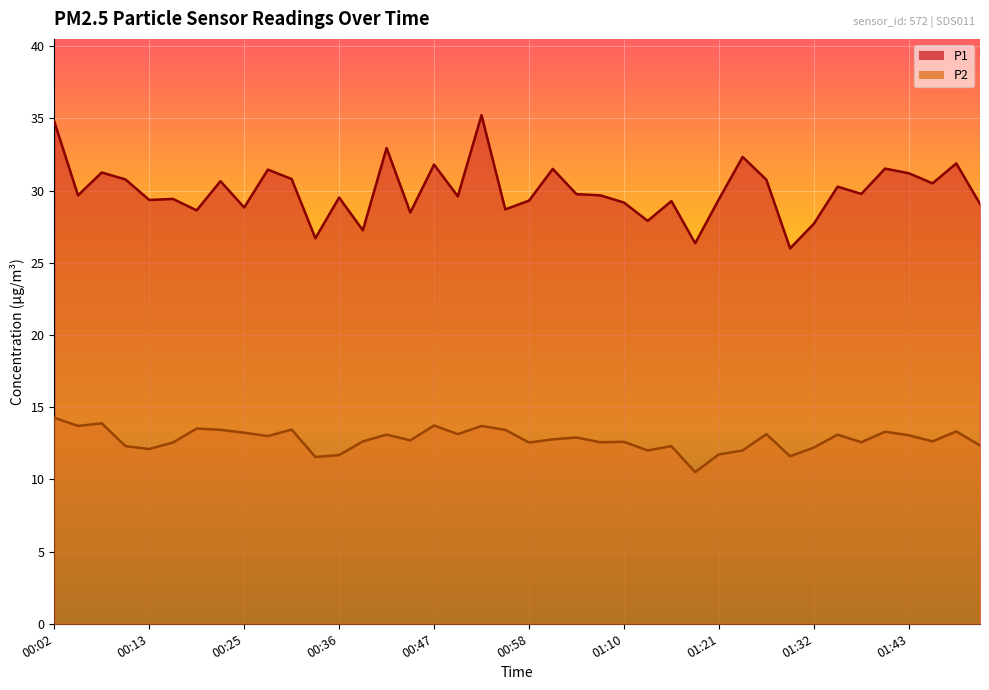

True or false: P2 and P1 cross at least once.

False